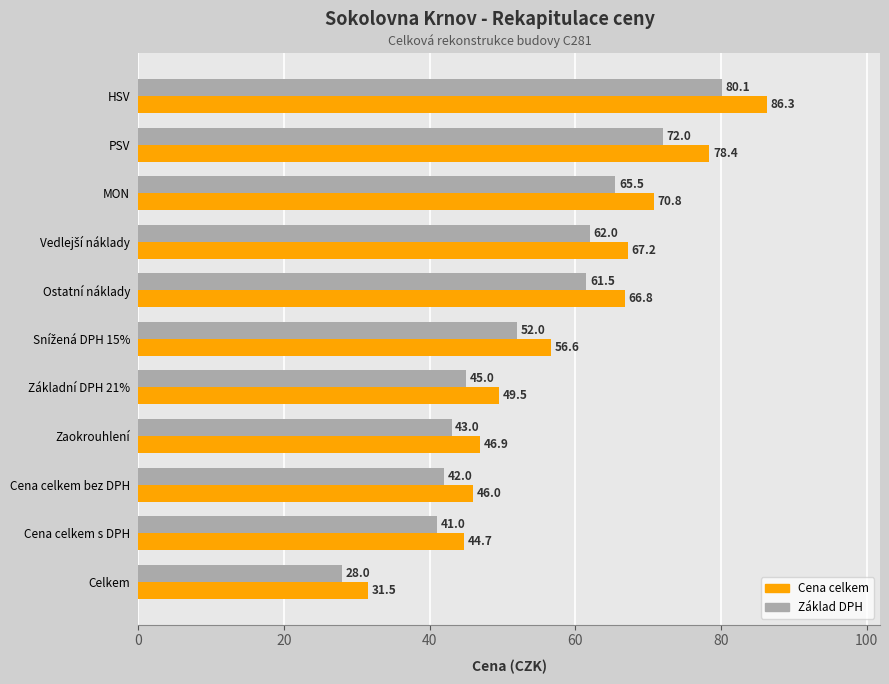

Which series has the widest spread of values?

Cena celkem